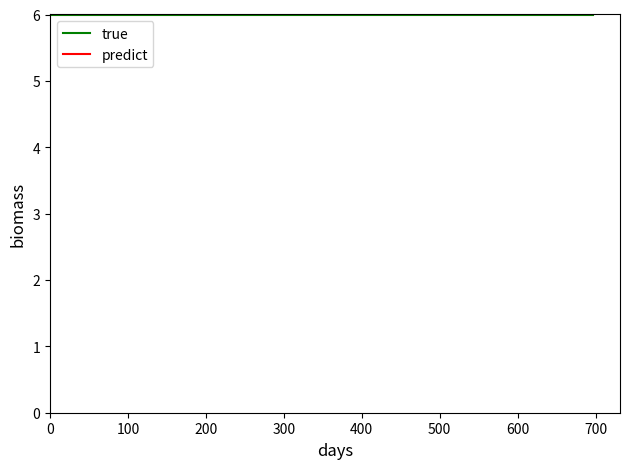

What is the highest value of the true series?

6.0